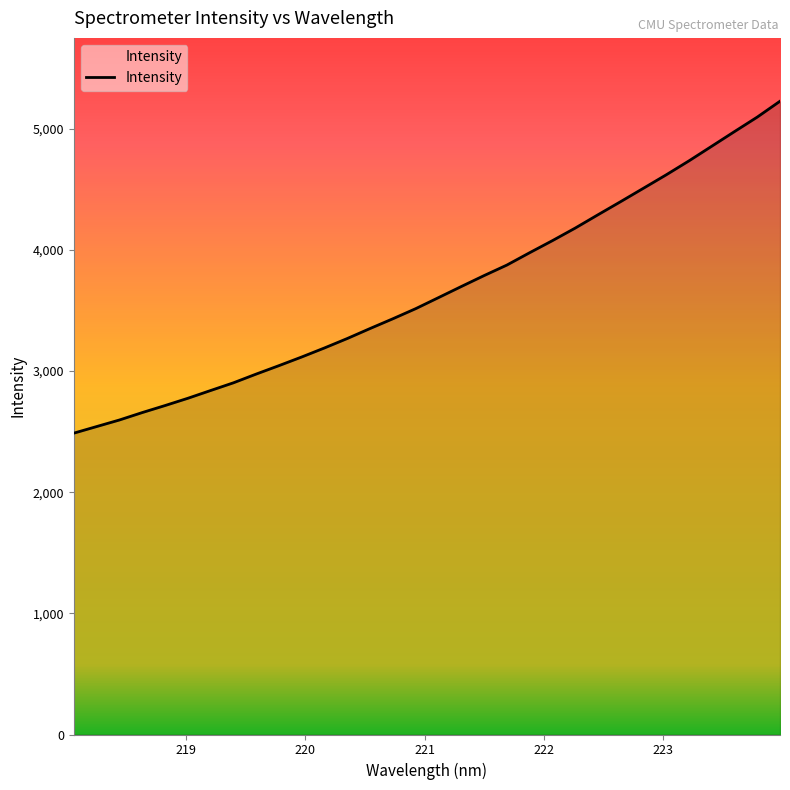

What is the difference between the maximum and minimum values?

2739.7